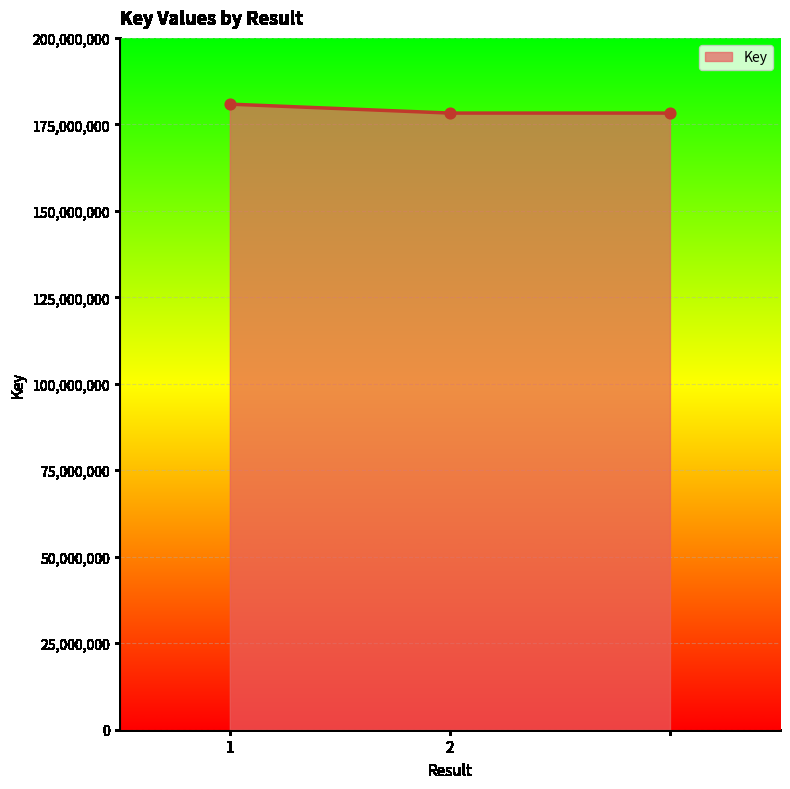

What is the greatest value displayed?

180850837